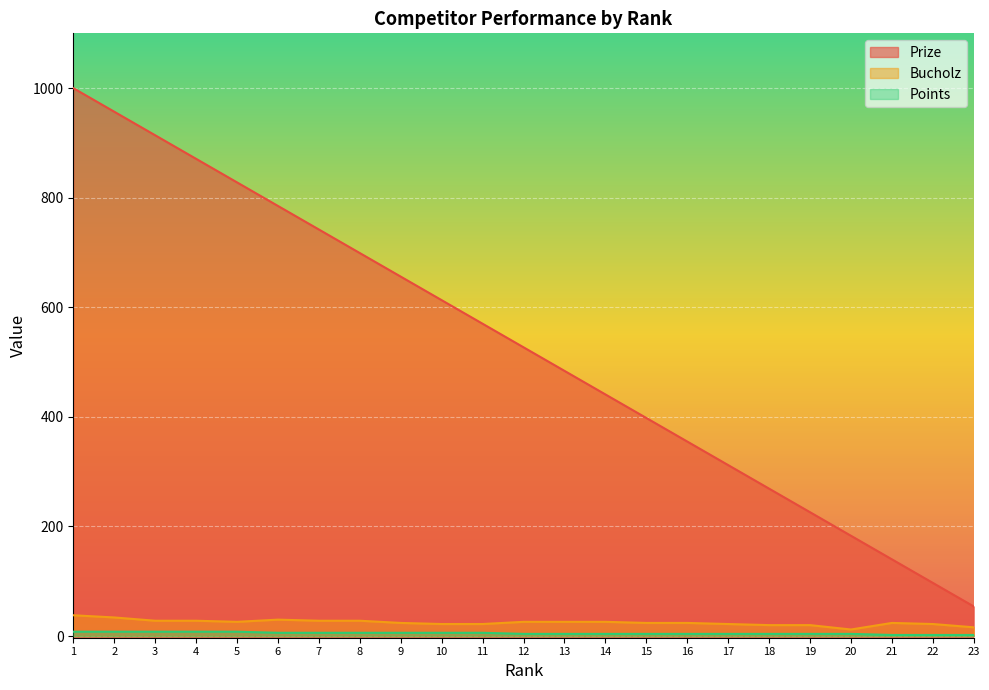

At which label does Bucholz reach its minimum?

20